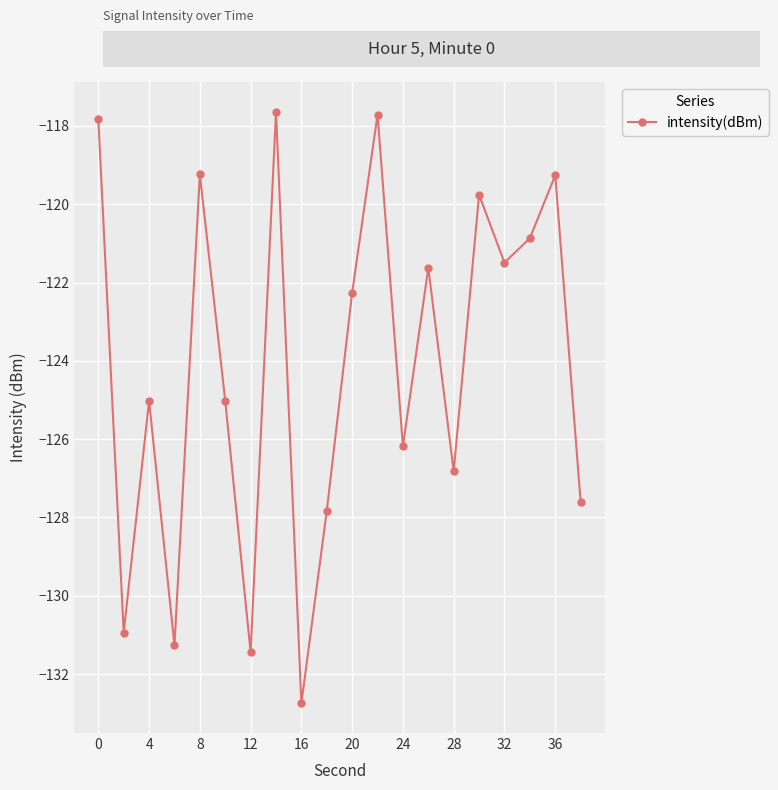

Does the chart display data point markers on the line(s)?

Yes